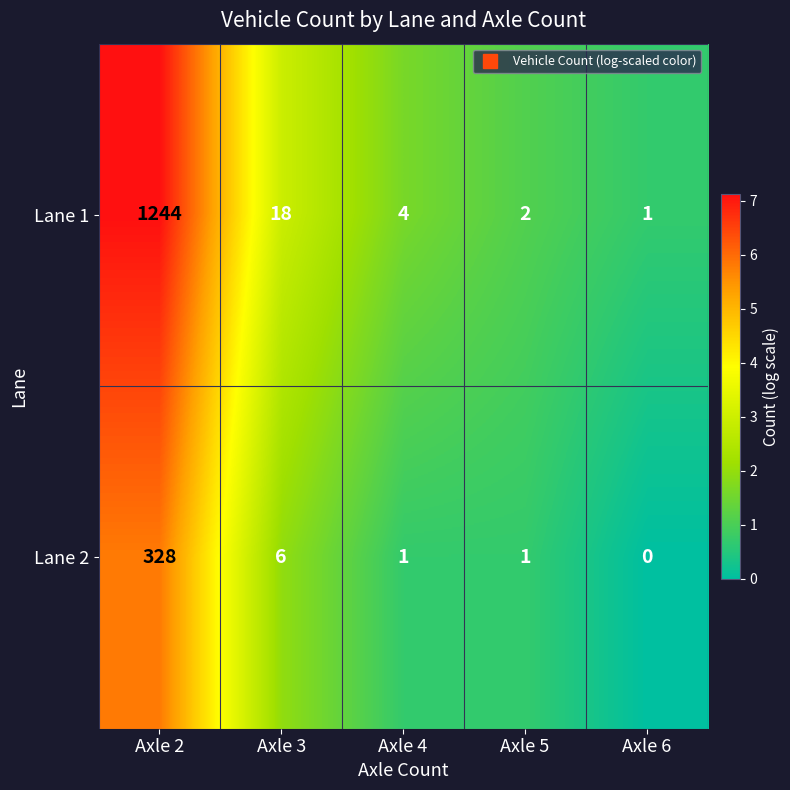

What is the difference between the maximum and minimum values in the Lane 1 series?

1243